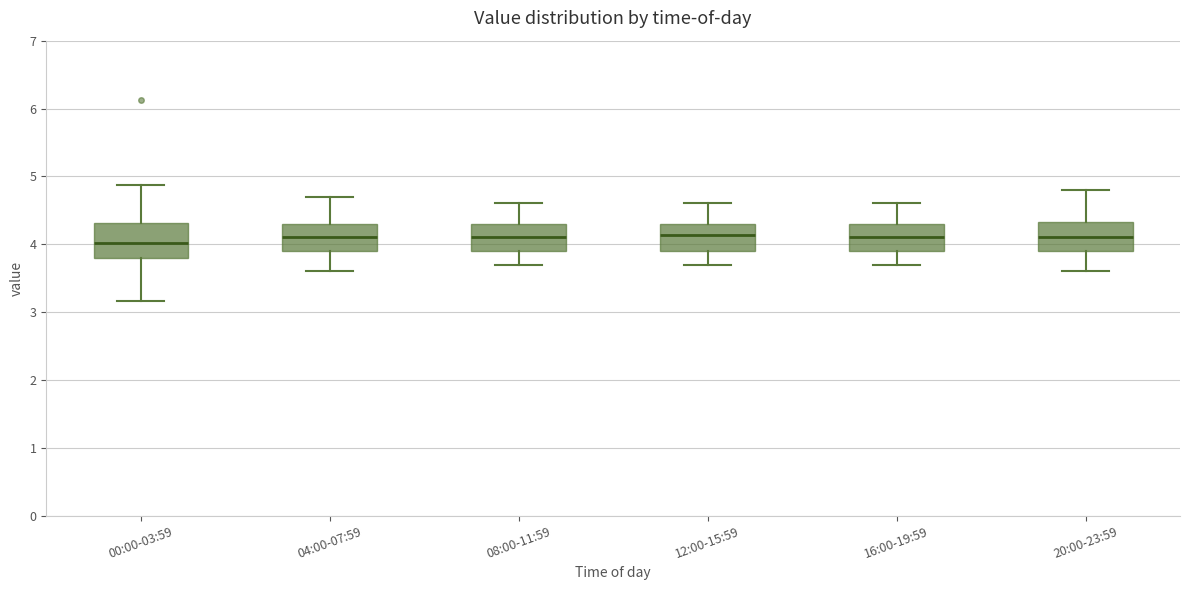

Where does the upper whisker of the box for 12:00-15:59 end on the y-axis? The values are not printed on the chart, so give them approximately, as read against the axis.

4.6